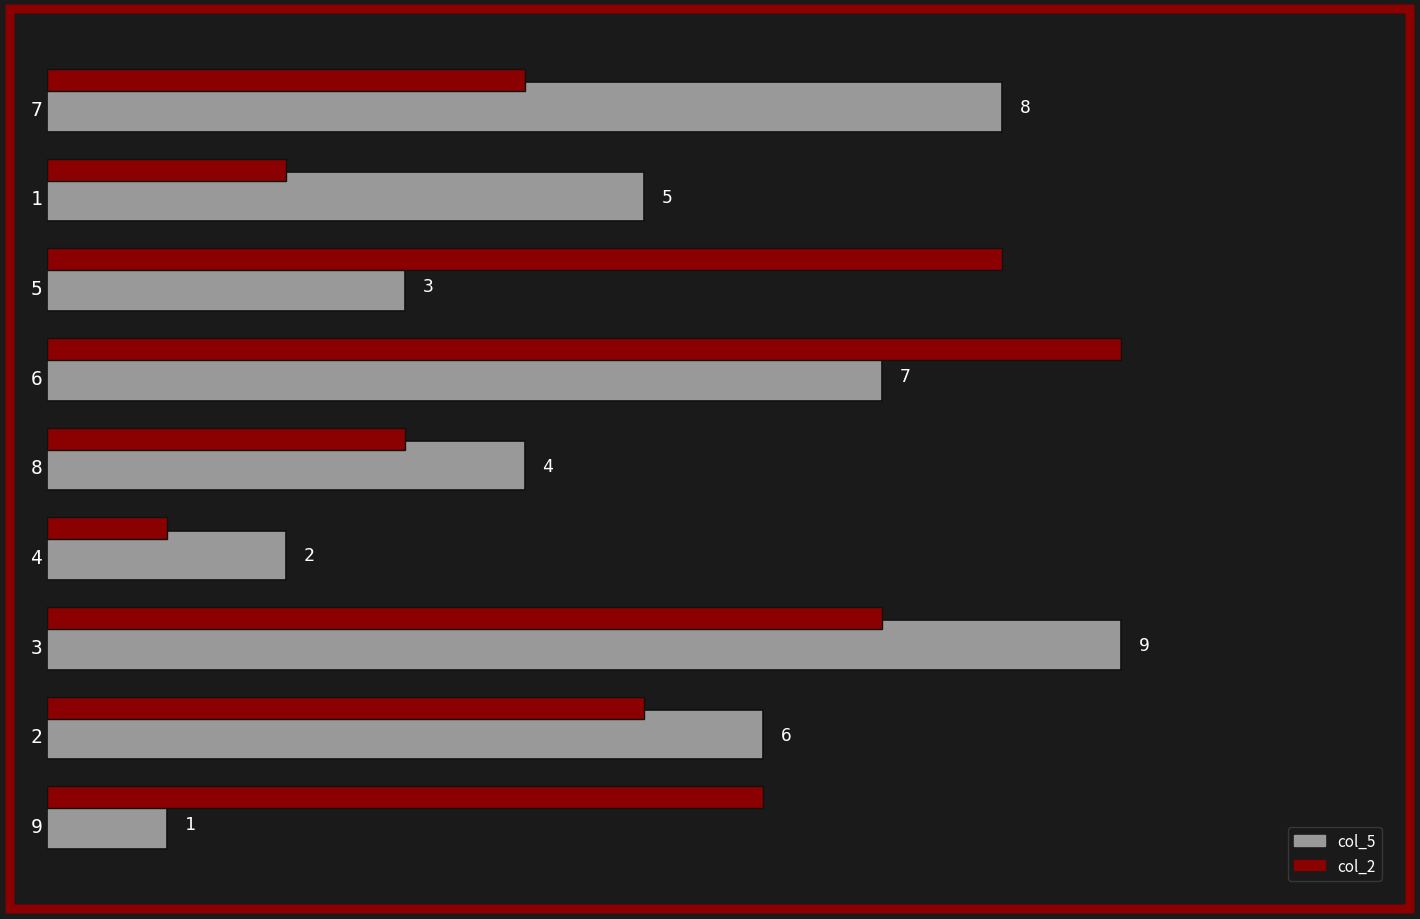

Is the value of col_2 at 6 greater than the value of col_5 at 5?

Yes